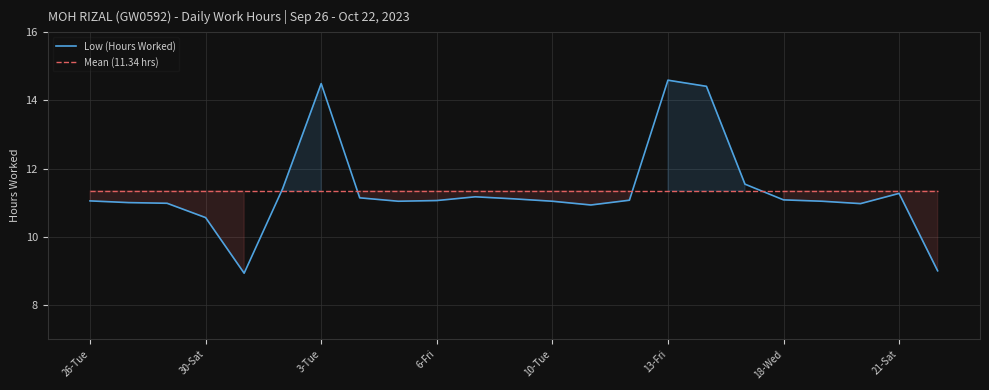

Is it true that Low (Hours Worked) equals 24.5 at 13-Fri?

False